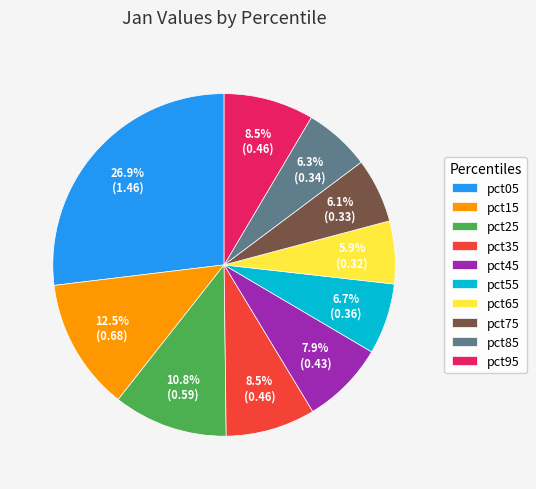

Which slice is the largest?

pct05